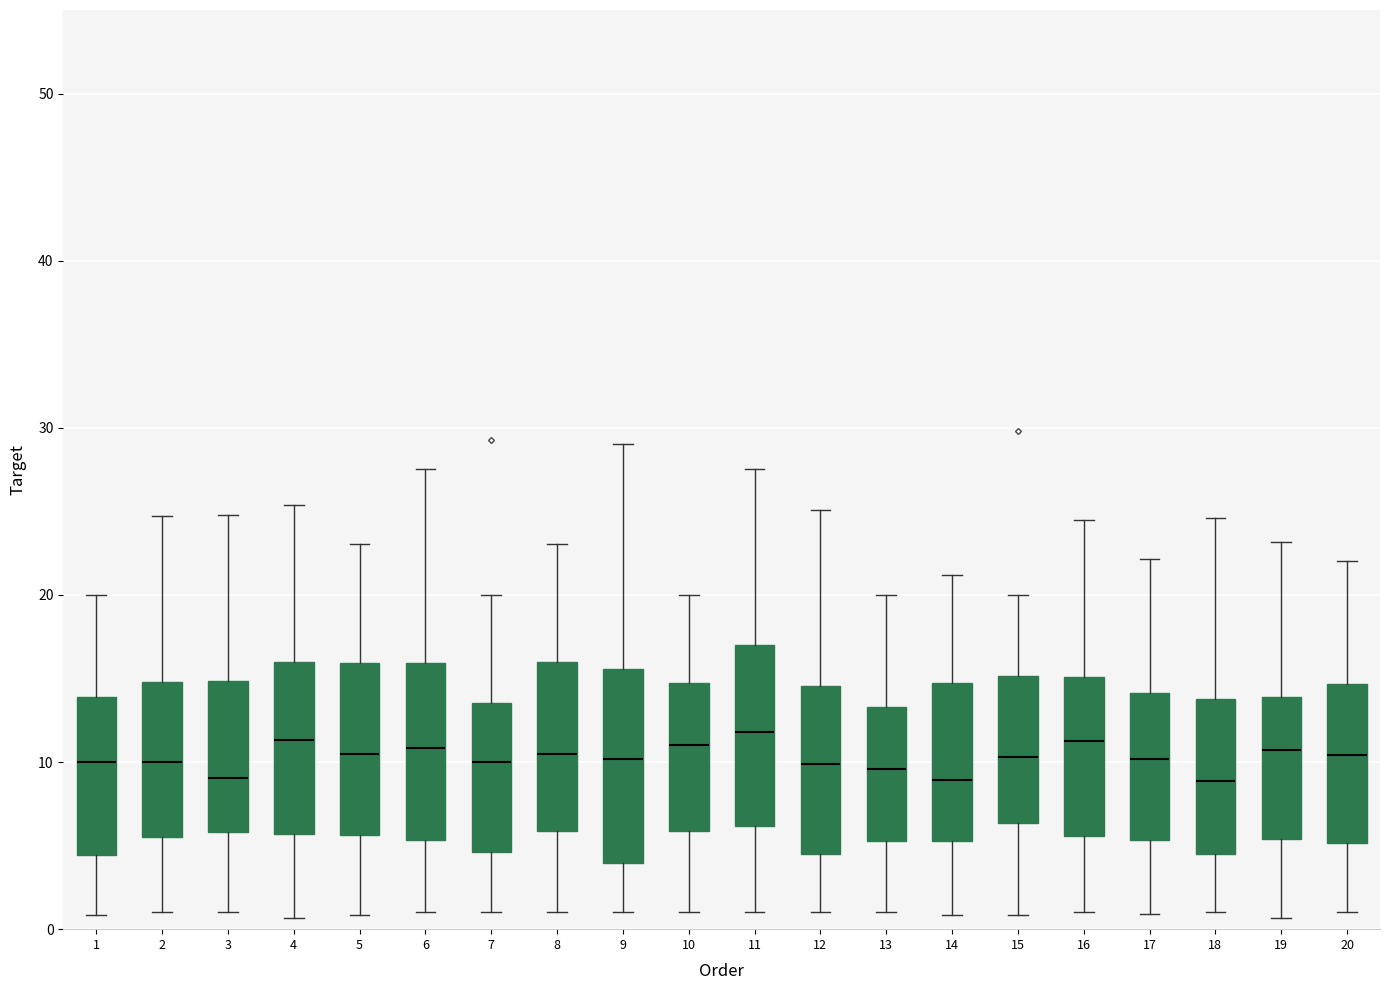

Reading left to right, transcribe this box plot: for each box, give where its median line is, the range the box spans, and where its two whiskers end, as read against the y-axis. The values are not printed on the chart, so give them approximately, as read against the axis.

1: median 10, box 4 to 14, whiskers 1 to 20
2: median 10, box 6 to 15, whiskers 1 to 25
3: median 9, box 6 to 15, whiskers 1 to 25
4: median 11, box 6 to 16, whiskers 1 to 25
5: median 10, box 6 to 16, whiskers 1 to 23
6: median 11, box 5 to 16, whiskers 1 to 28
7: median 10, box 5 to 14, whiskers 1 to 20
8: median 11, box 6 to 16, whiskers 1 to 23
9: median 10, box 4 to 16, whiskers 1 to 29
10: median 11, box 6 to 15, whiskers 1 to 20
11: median 12, box 6 to 17, whiskers 1 to 28
12: median 10, box 5 to 15, whiskers 1 to 25
13: median 10, box 5 to 13, whiskers 1 to 20
14: median 9, box 5 to 15, whiskers 1 to 21
15: median 10, box 6 to 15, whiskers 1 to 20
16: median 11, box 6 to 15, whiskers 1 to 24
17: median 10, box 5 to 14, whiskers 1 to 22
18: median 9, box 5 to 14, whiskers 1 to 25
19: median 11, box 5 to 14, whiskers 1 to 23
20: median 10, box 5 to 15, whiskers 1 to 22